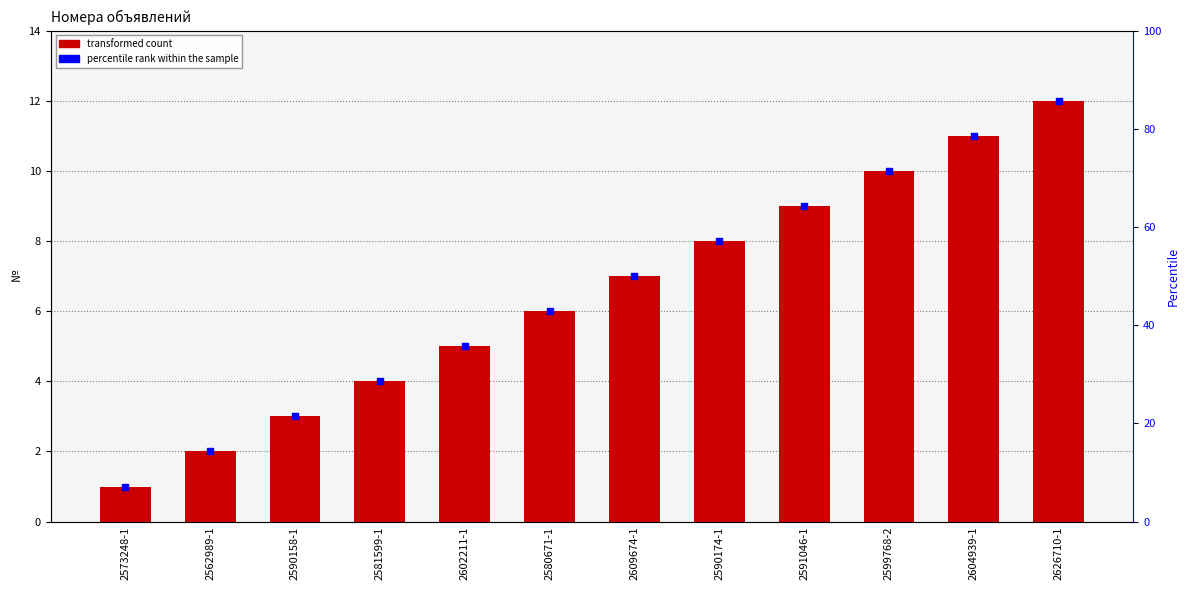

Which series contains the highest Y value?

percentile rank within the sample